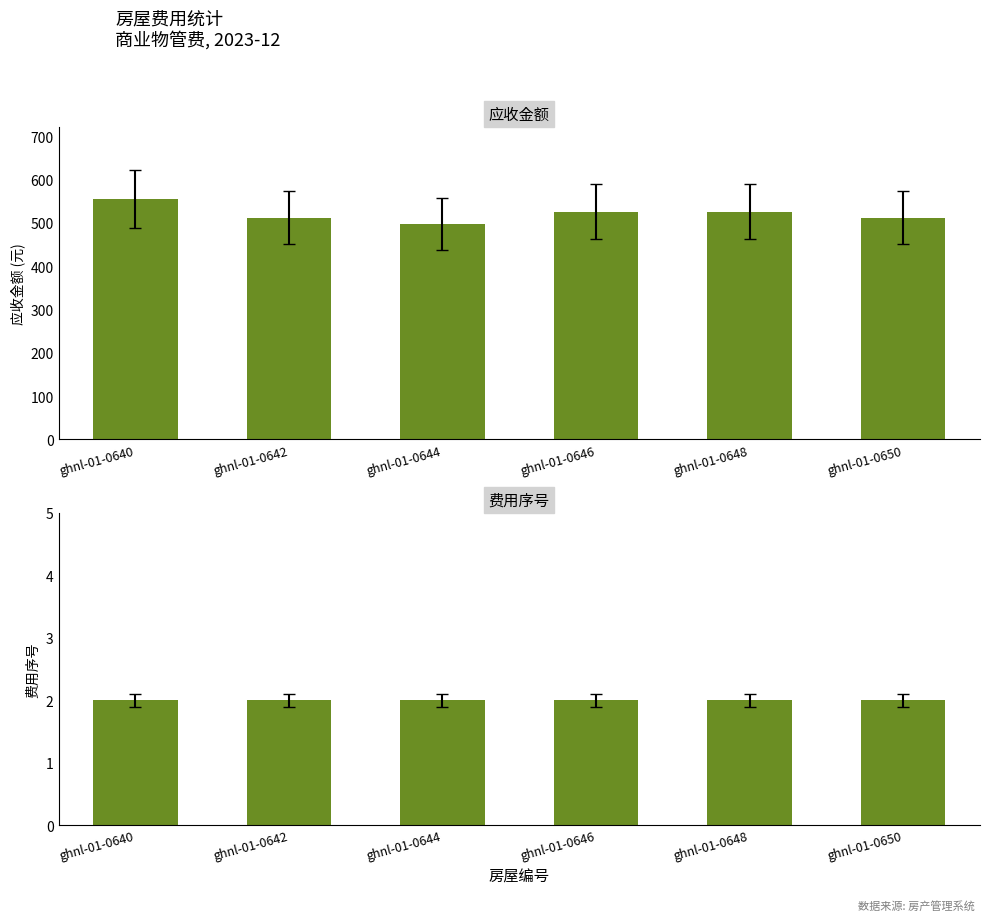

Which has a higher value, ghnl-01-0646 or ghnl-01-0642?

ghnl-01-0646